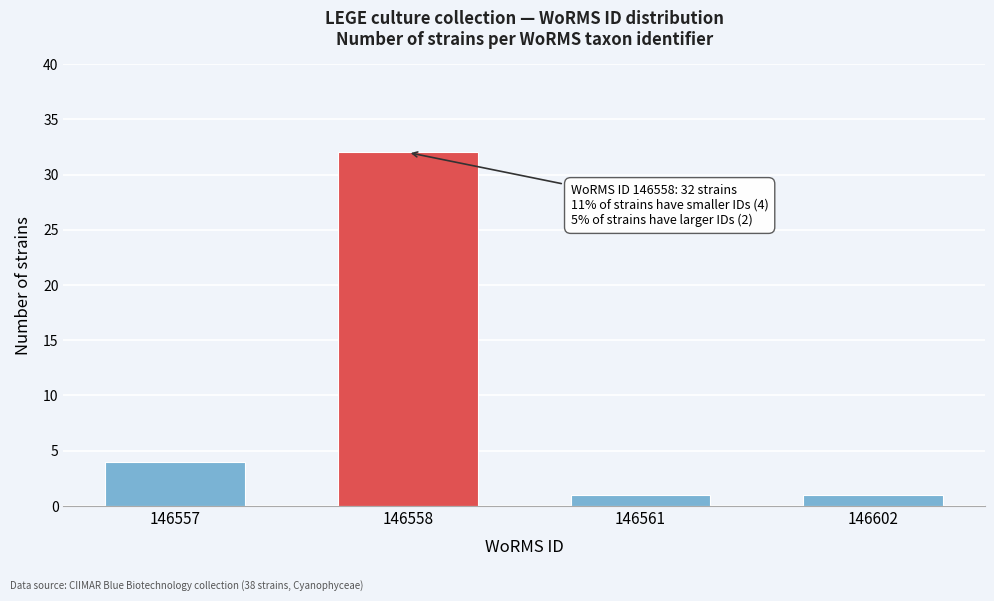

Reading left to right, what are all the values shown in this chart?

146557=4	146558=32	146561=1	146602=1